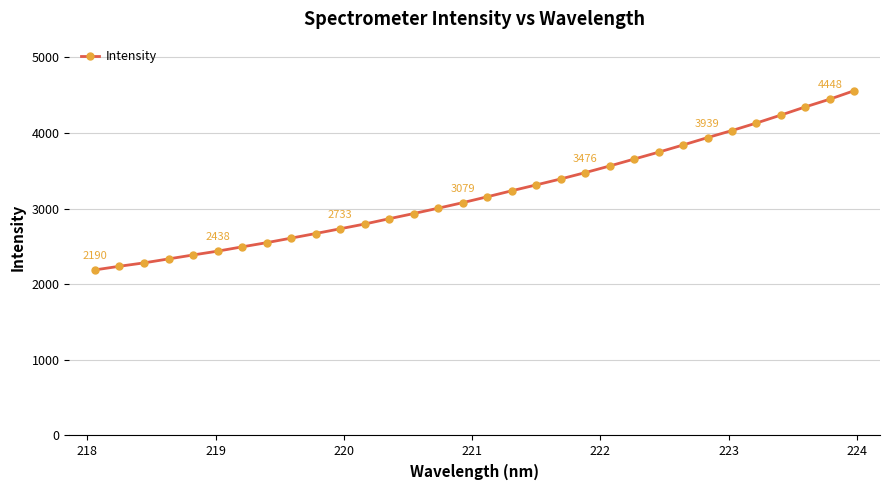

How many data points are above 3156?

16